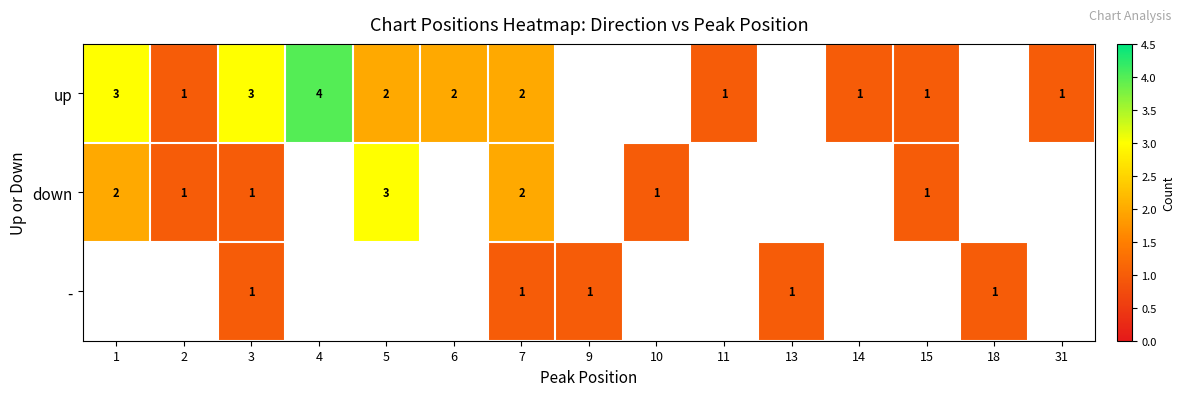

The down series shows 1 at 1. True or false?

False